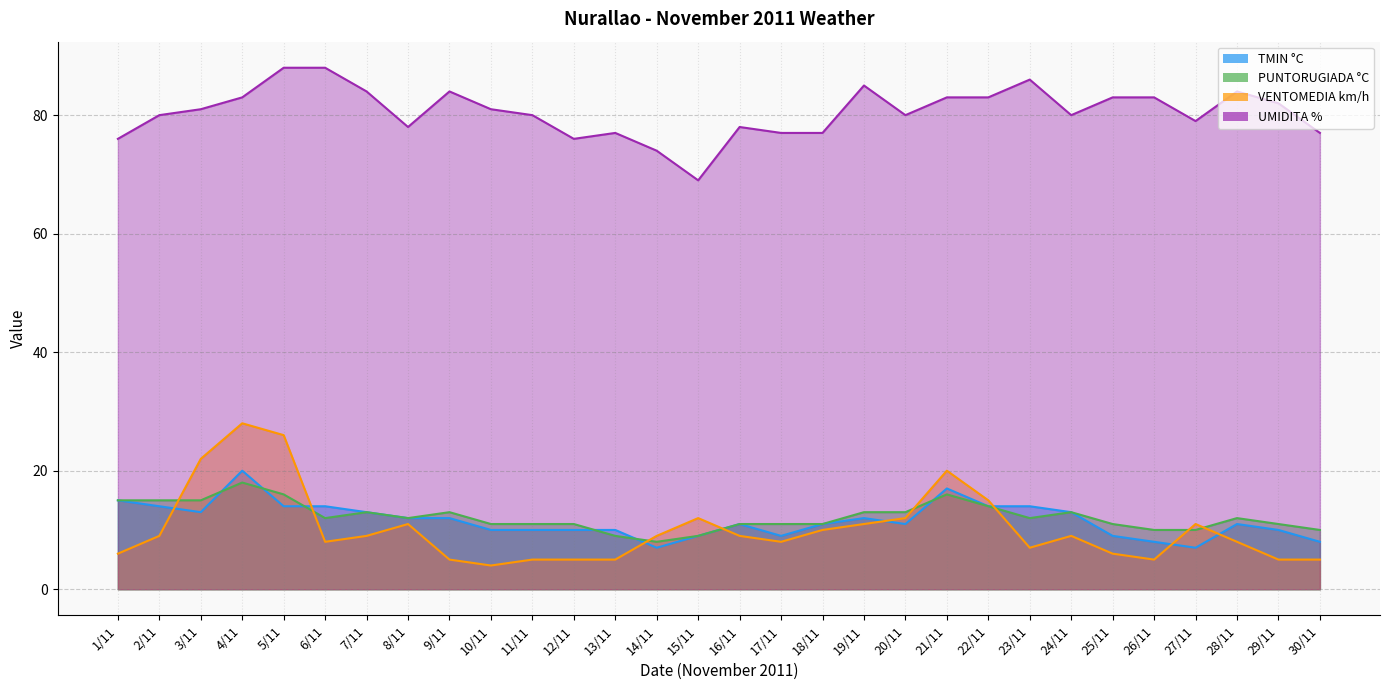

What is the average value of the PUNTORUGIADA °C series?

12